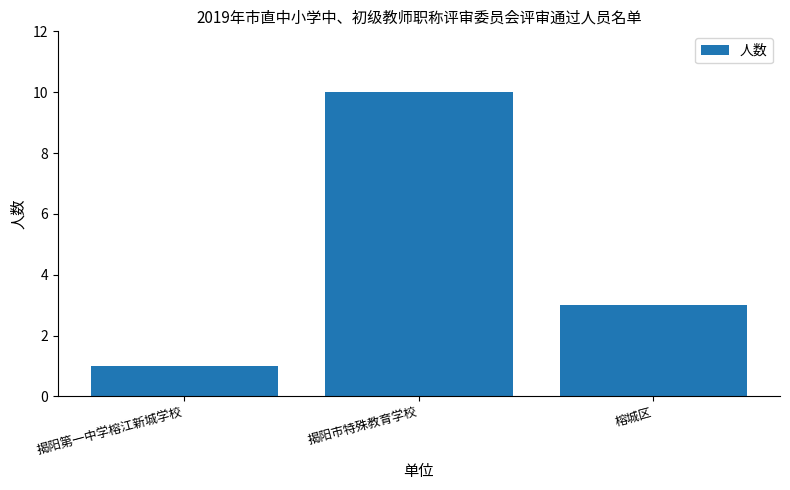

Reading right to left, extract all data points from this chart.

3	10	1